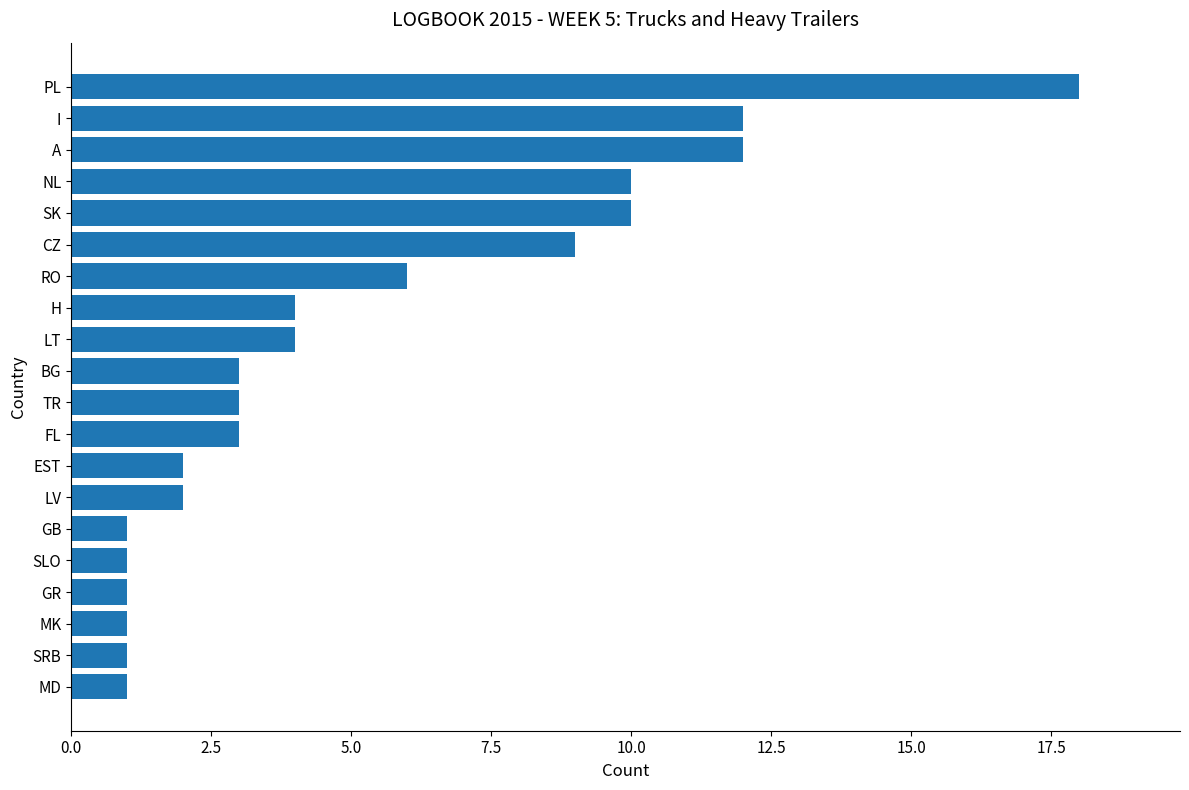

Where is the data nearest to the value 9?

CZ